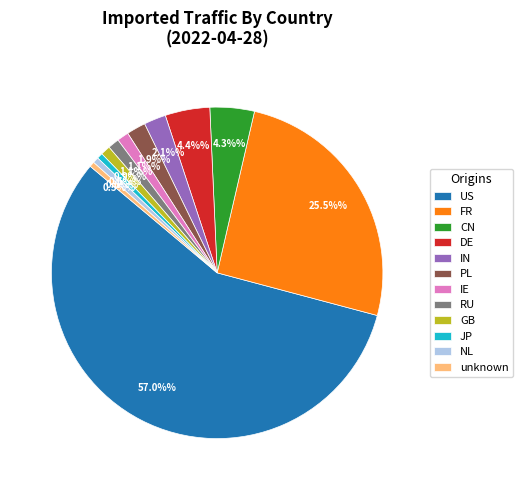

The GB slice represents 1% of the pie. True or false?

True